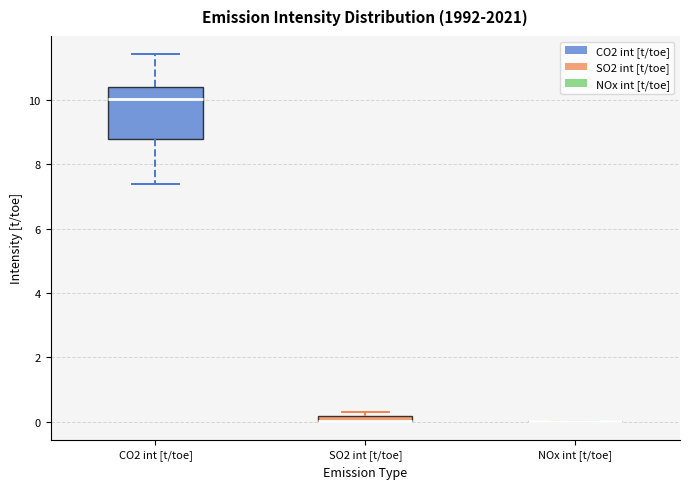

Which box is the tallest, from its lower edge to its upper edge?

CO2 int [t/toe]